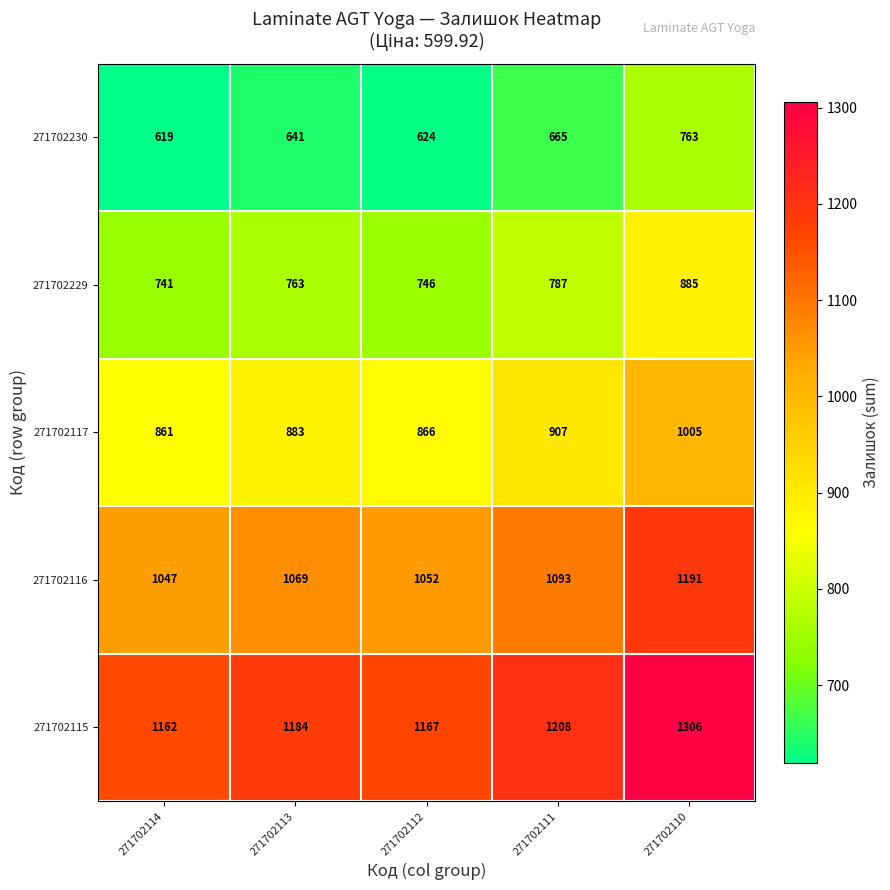

Count the number of categories in the chart.

5